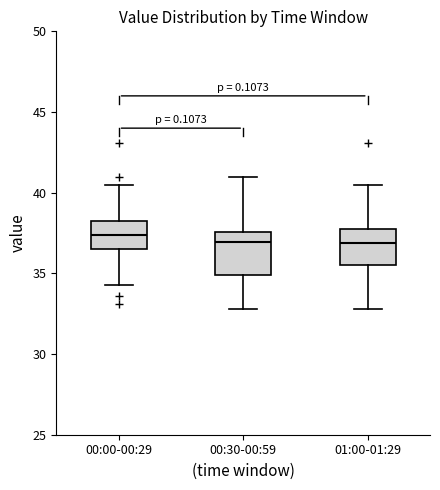

Reading left to right, read every box against the y-axis: the position of its median line, the range the box covers, and the ends of its whiskers. The values are not printed on the chart, so give them approximately, as read against the axis.

00:00-00:29: median 37.5, box 36.5 to 38.5, whiskers 34.5 to 40.5
00:30-00:59: median 37.0, box 35.0 to 37.5, whiskers 33.0 to 41.0
01:00-01:29: median 37.0, box 35.5 to 38.0, whiskers 33.0 to 40.5